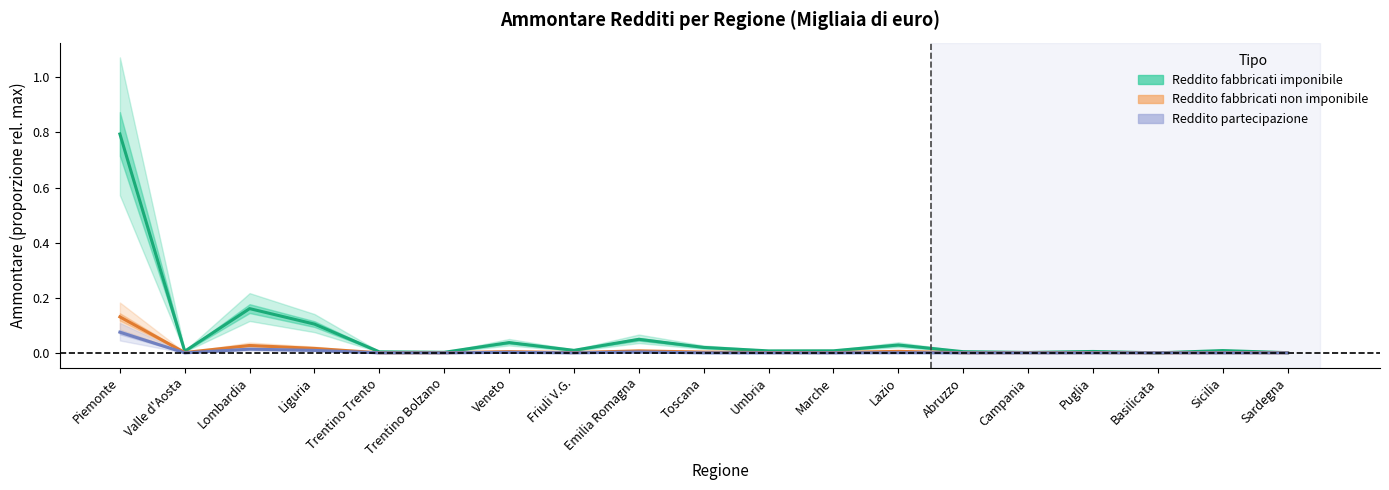

What is the difference between the maximum and minimum values in the Reddito partecipazione series?

0.1